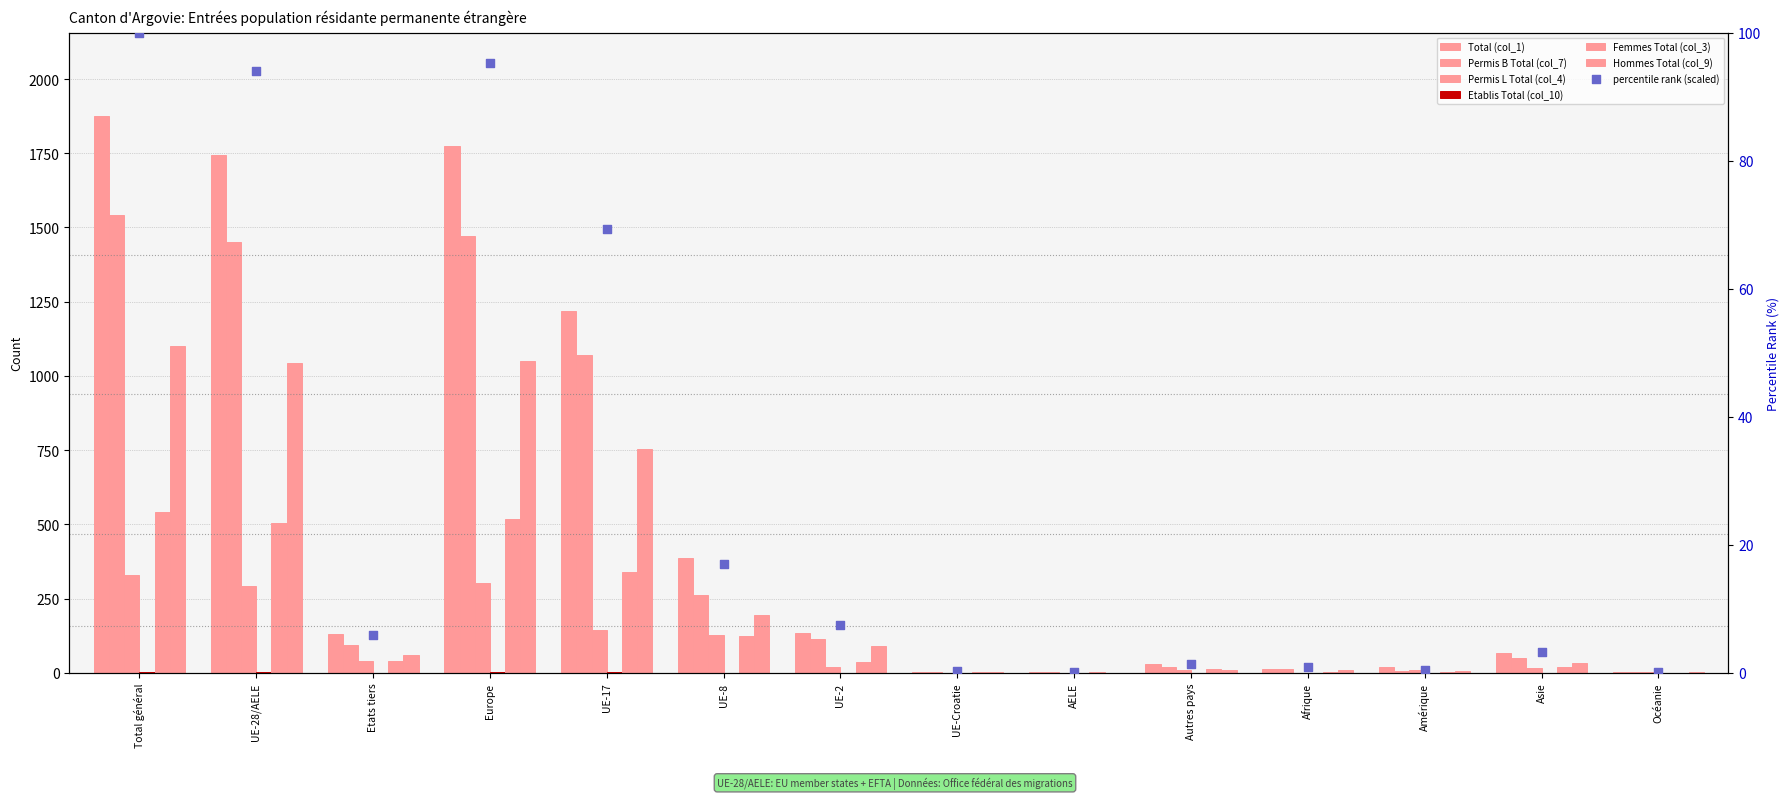

Which series has the largest Y range (max minus min)?

Total (col_1)